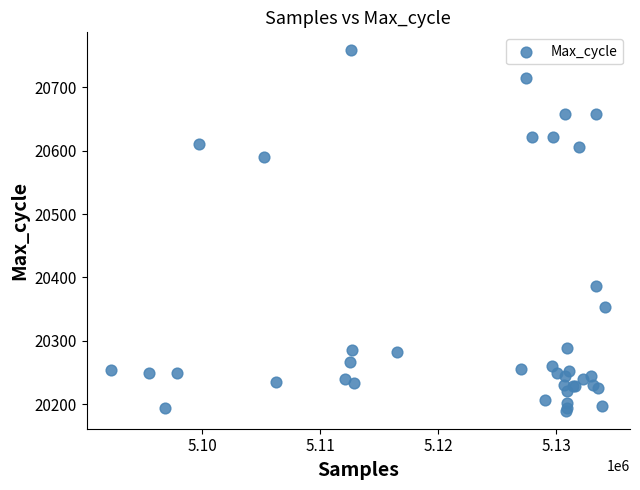

What Y value in the scatter plot is closest to 20474?

20386